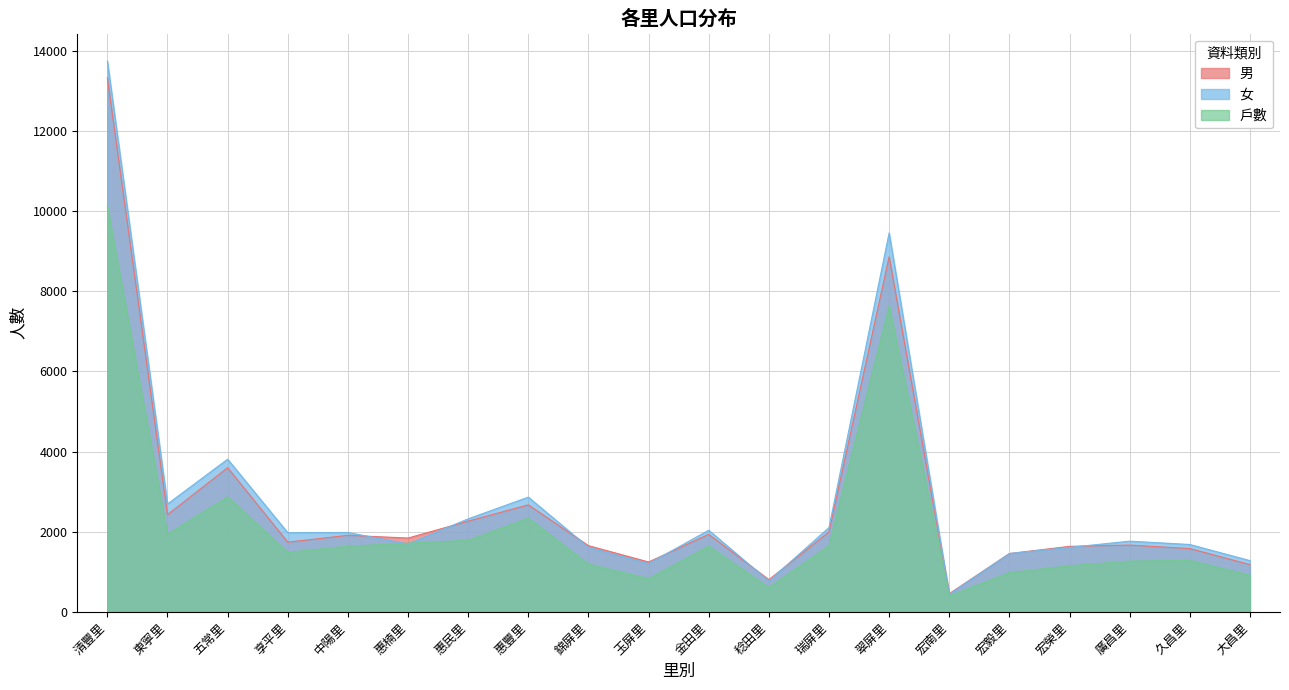

Read the 男 value at 惠民里.

2267